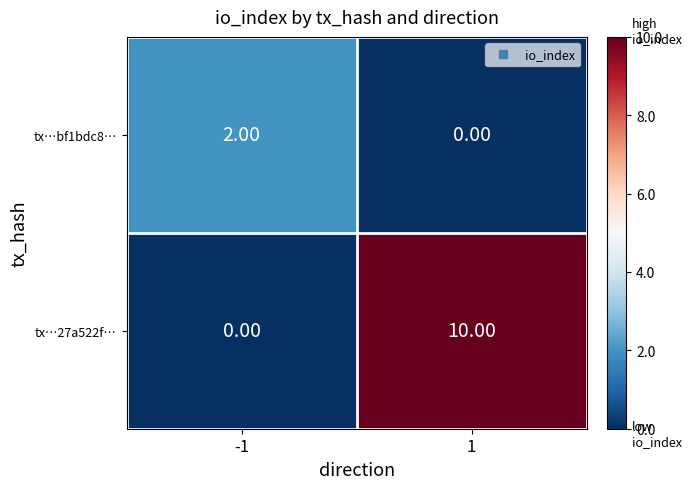

Rank the series at 1 from highest to lowest value.

tx…27a522f…, tx…bf1bdc8…